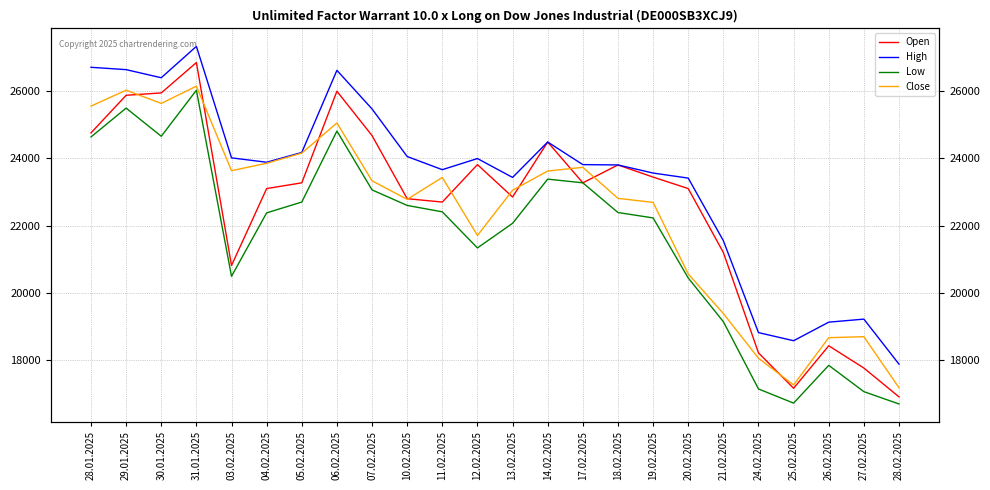

At how many categories does at least one series exceed 18264?

23